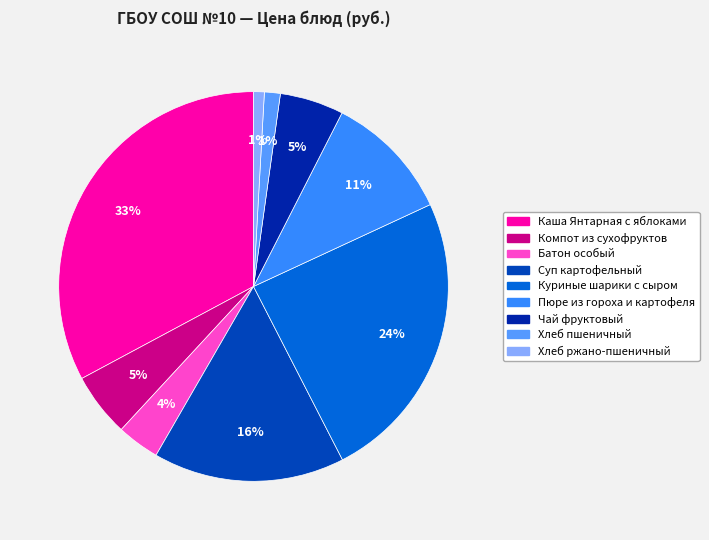

To the nearest percent, what is the average slice percentage?

11%